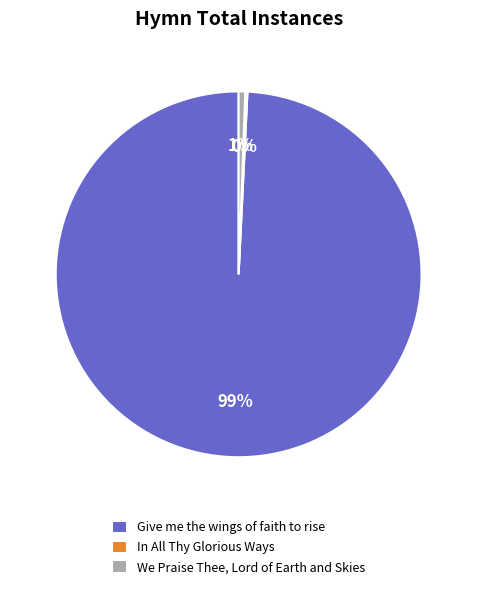

To the nearest percent, what percentage of the pie is Give me the wings of faith to rise?

99%